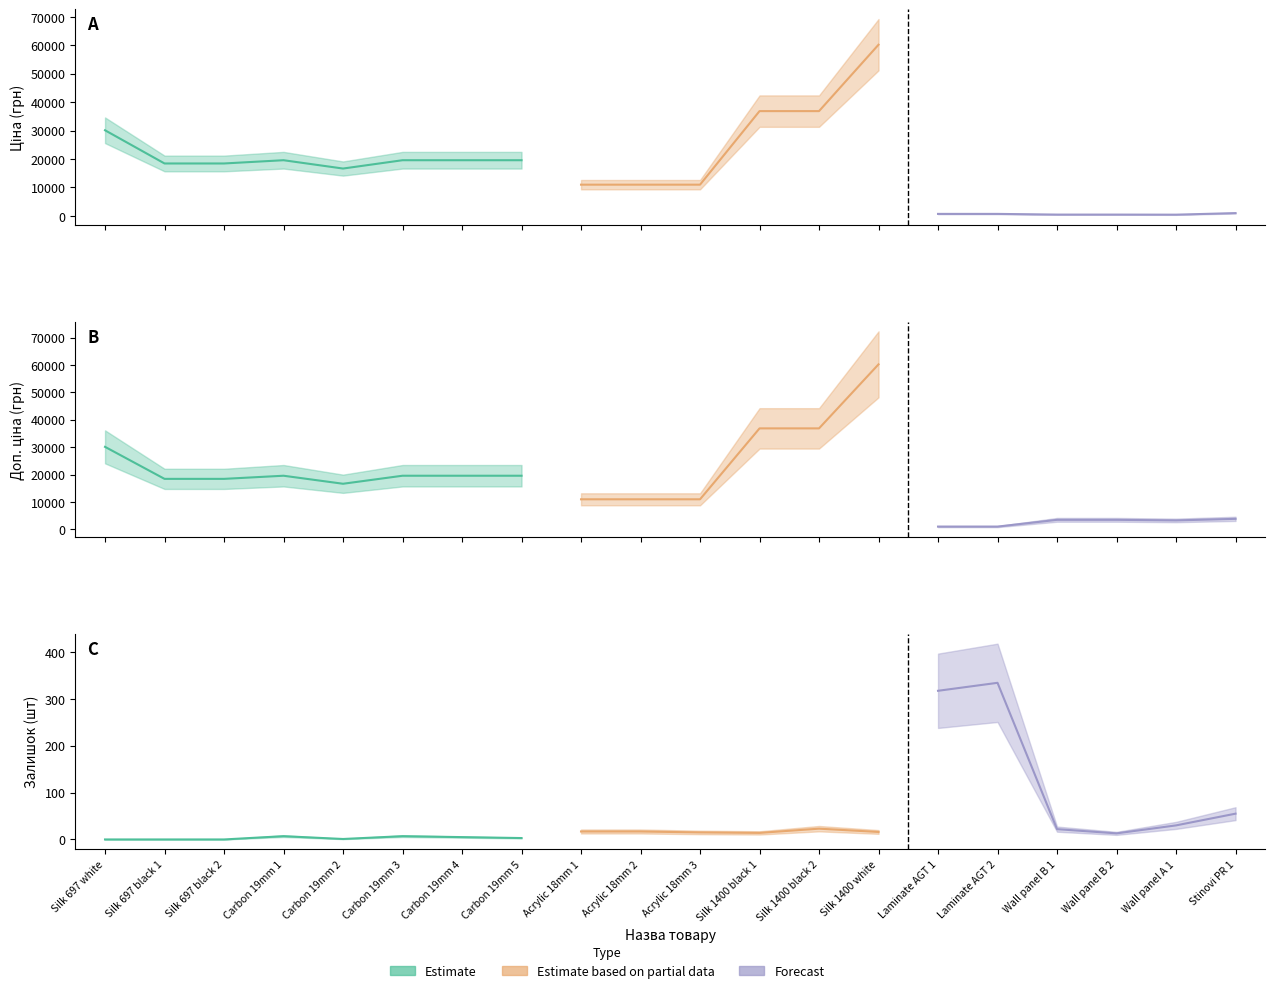

The value of Ціна at 18 is 408.2. True or false?

True